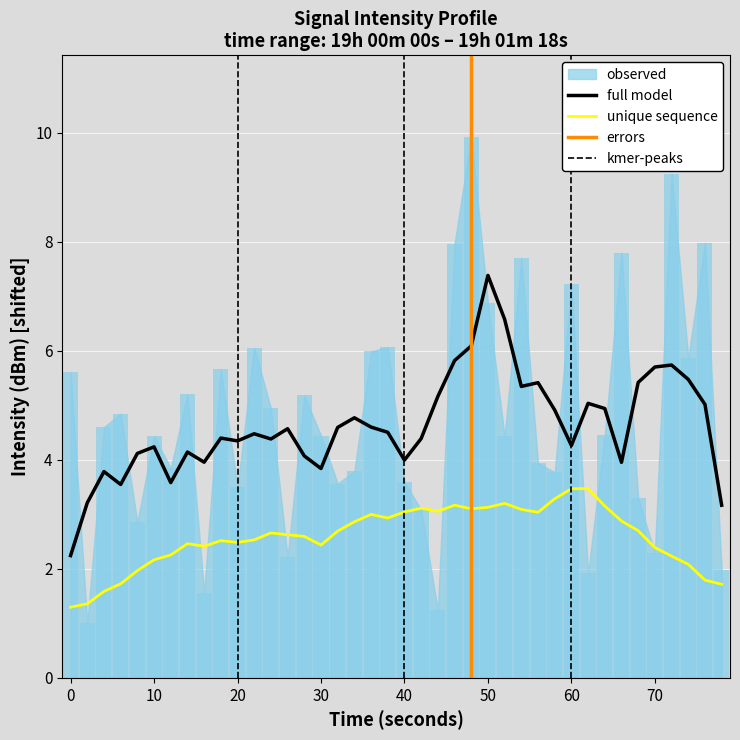

What is the minimum value for unique sequence?

1.3